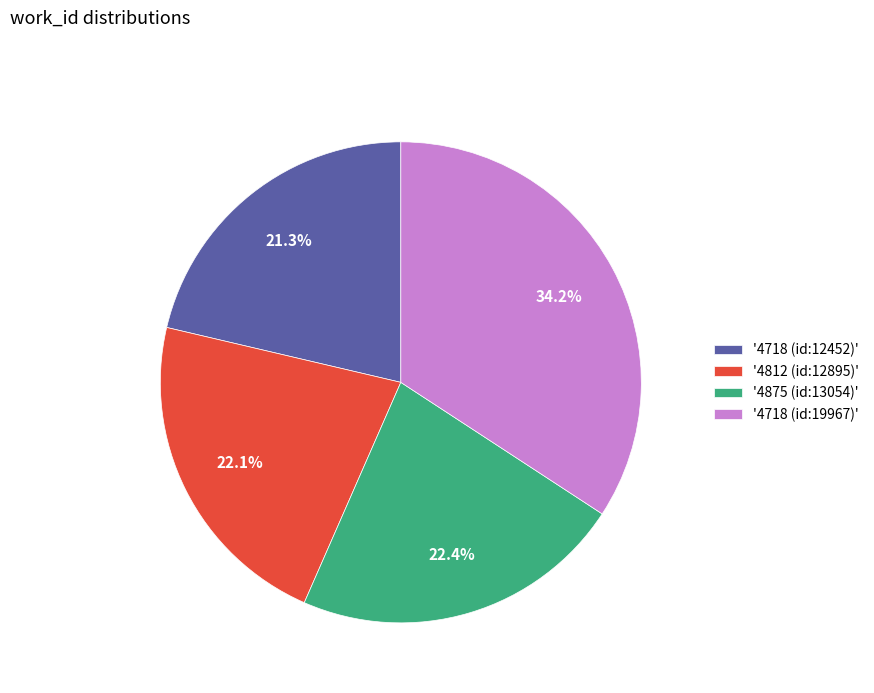

What is the ratio of the value at '4875 (id:13054)' to the value at '4718 (id:19967)'?

0.7